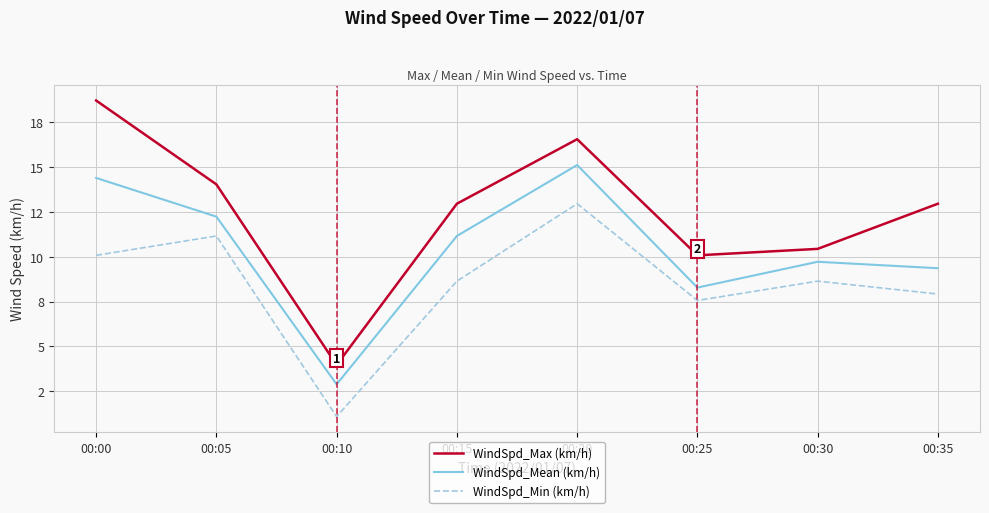

What is the maximum value for WindSpd_Min (km/h)?

13.0